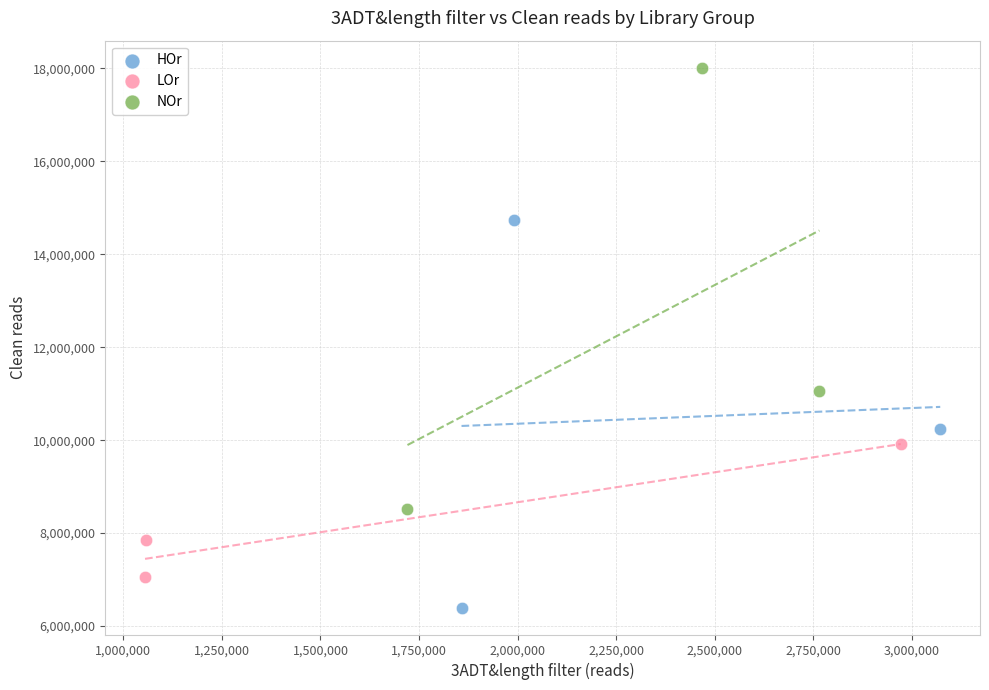

Which series reaches the maximum Y coordinate?

NOr